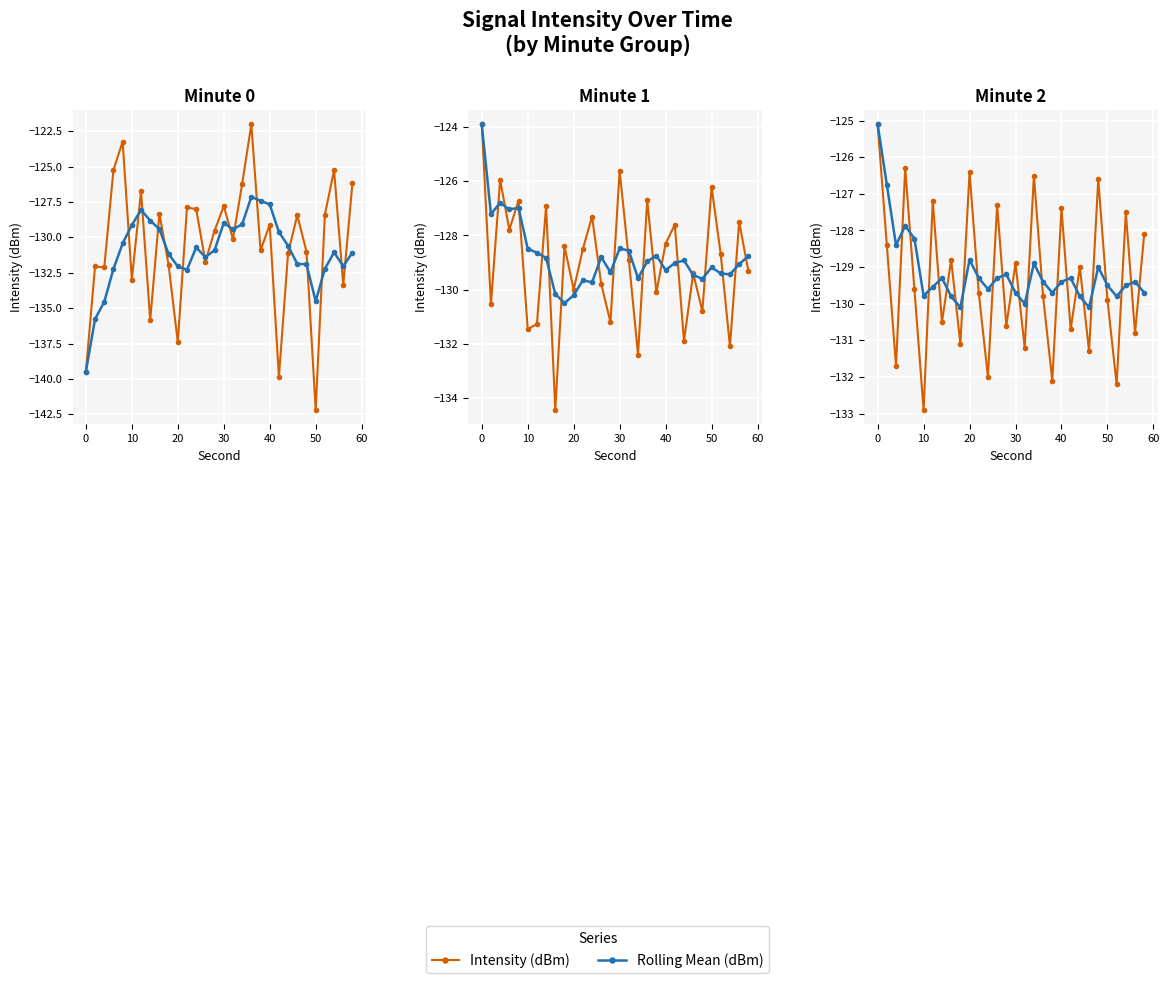

Rank the series by their average value, from highest to lowest.

Rolling Mean (dBm), Intensity (dBm)